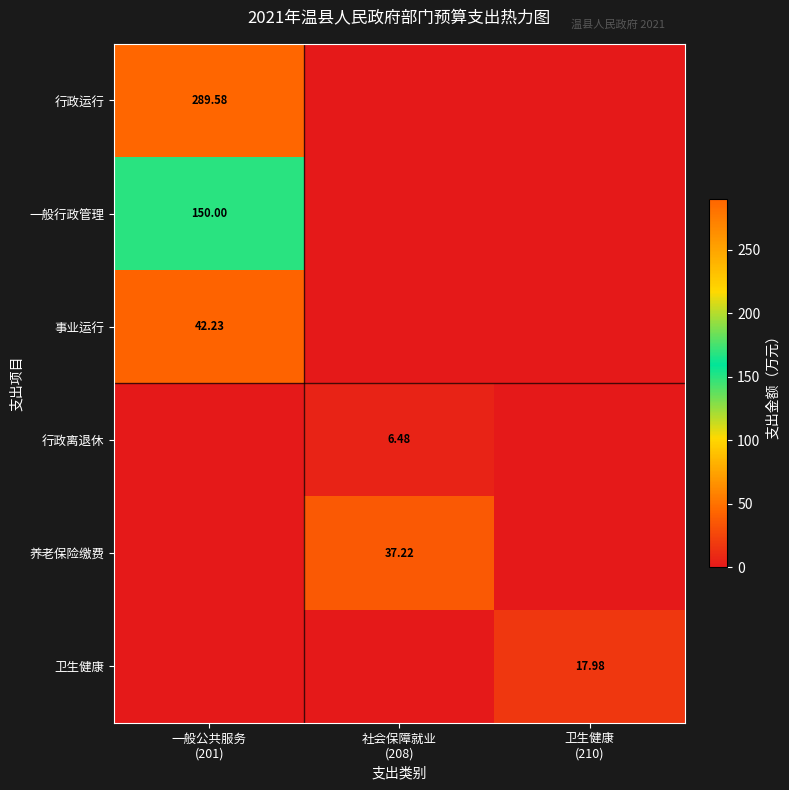

The value of 卫生健康 at 社会保障就业 (208) is 0.0. True or false?

True